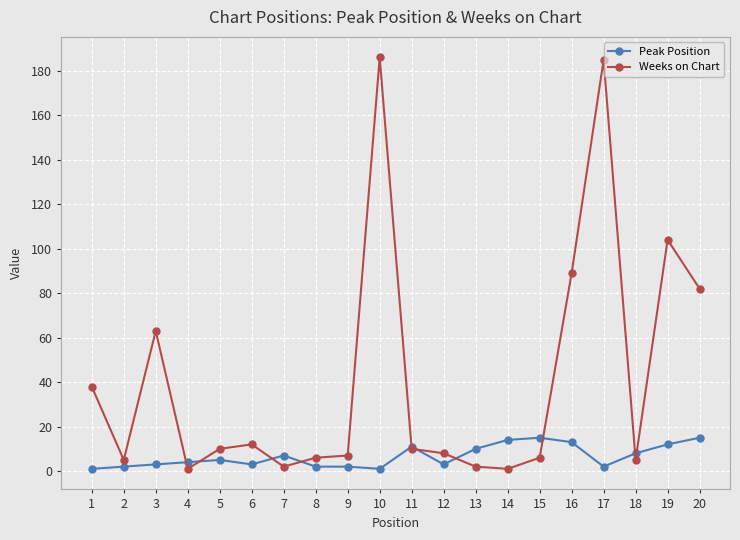

Which series has the largest range (max minus min)?

Weeks on Chart